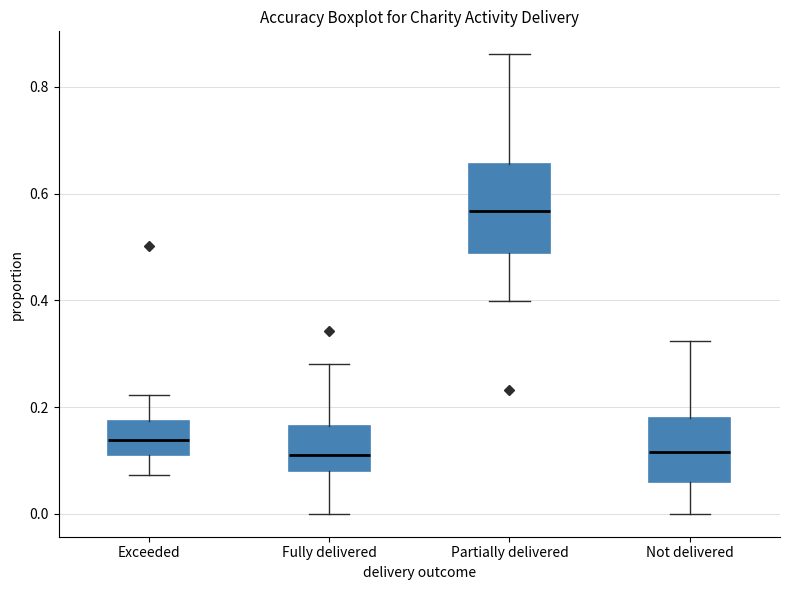

Reading left to right, read every box against the y-axis: the position of its median line, the range the box covers, and the ends of its whiskers. The values are not printed on the chart, so give them approximately, as read against the axis.

Exceeded: median 0.14, box 0.12 to 0.18, whiskers 0.08 to 0.22
Fully delivered: median 0.10, box 0.08 to 0.16, whiskers 0.00 to 0.28
Partially delivered: median 0.56, box 0.48 to 0.66, whiskers 0.40 to 0.86
Not delivered: median 0.12, box 0.06 to 0.18, whiskers 0.00 to 0.32